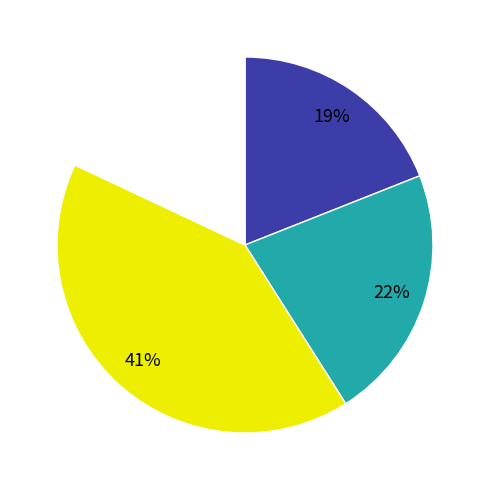

To the nearest percent, what is the difference between the largest and smallest slice percentages?

23%